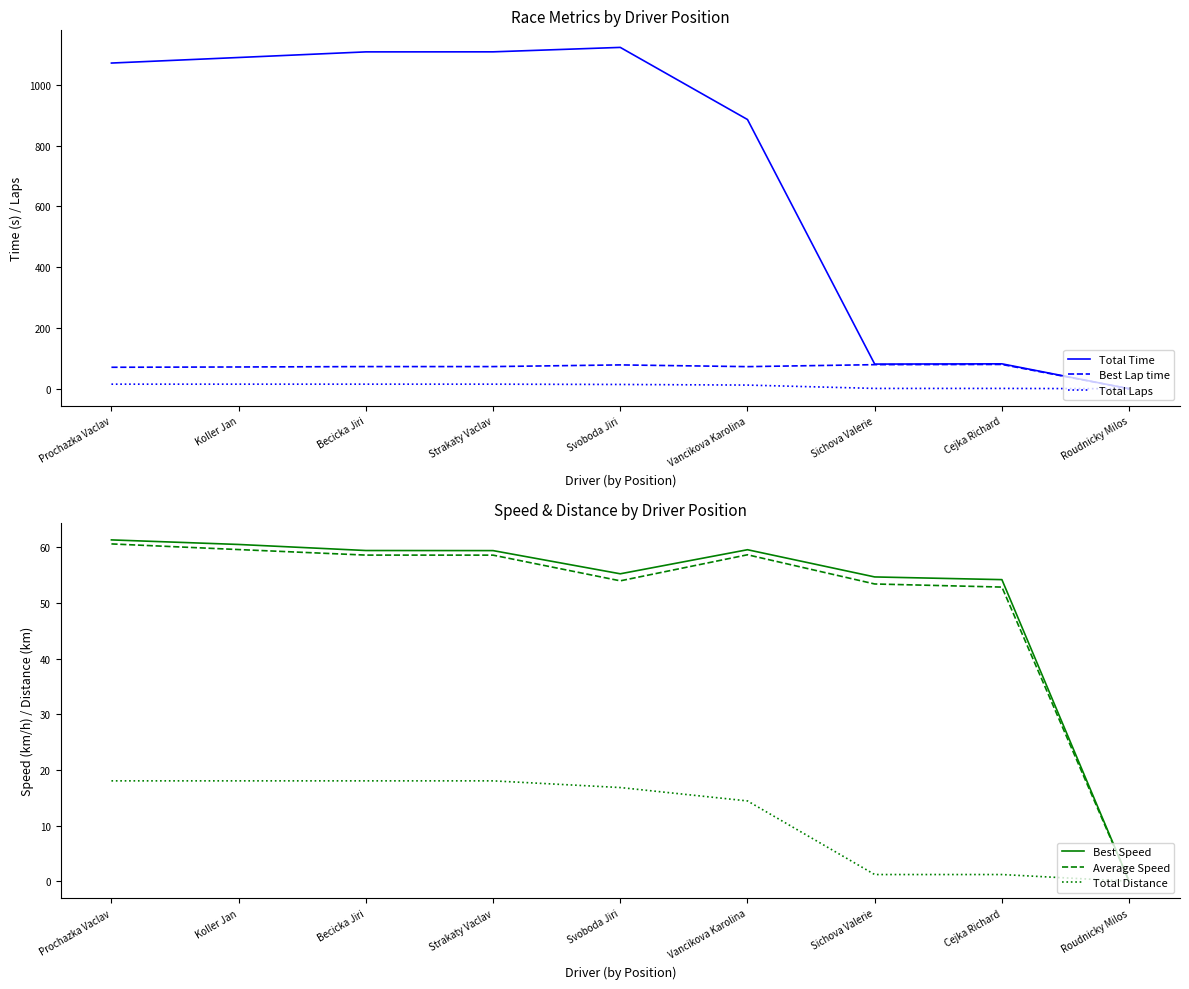

True or false: Average Speed and Total Distance intersect in this chart.

False